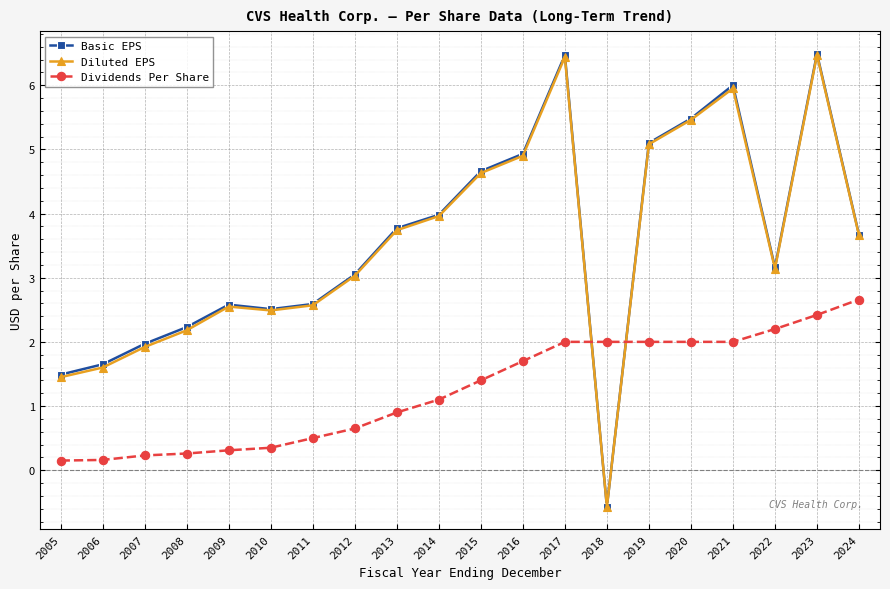

What is the difference between the highest and lowest values at 2021?

4.0